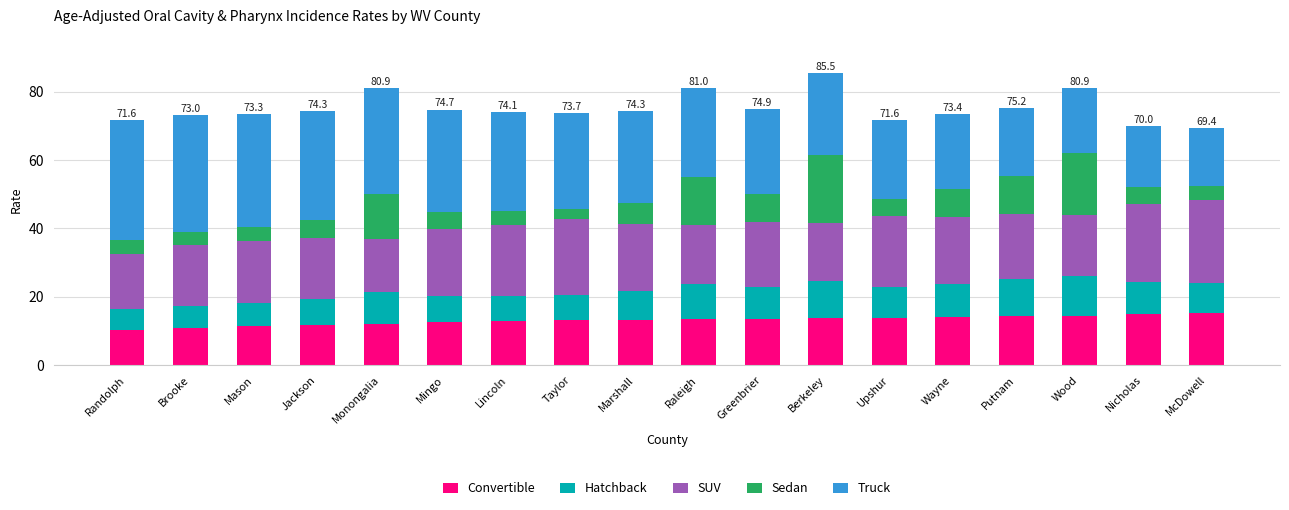

What is the maximum value for Convertible?

15.1